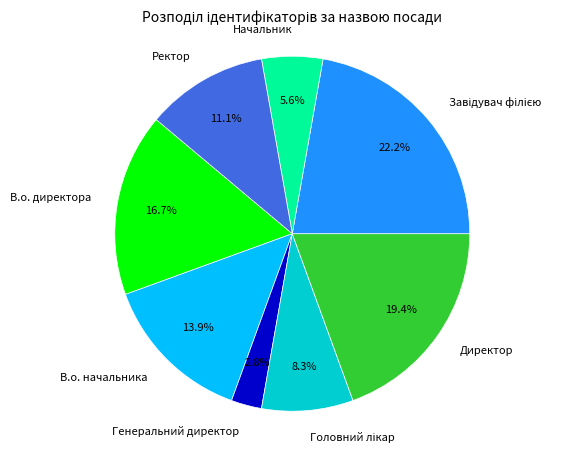

Approximately how many times larger is the value at Начальник compared to В.о. директора?

0.3